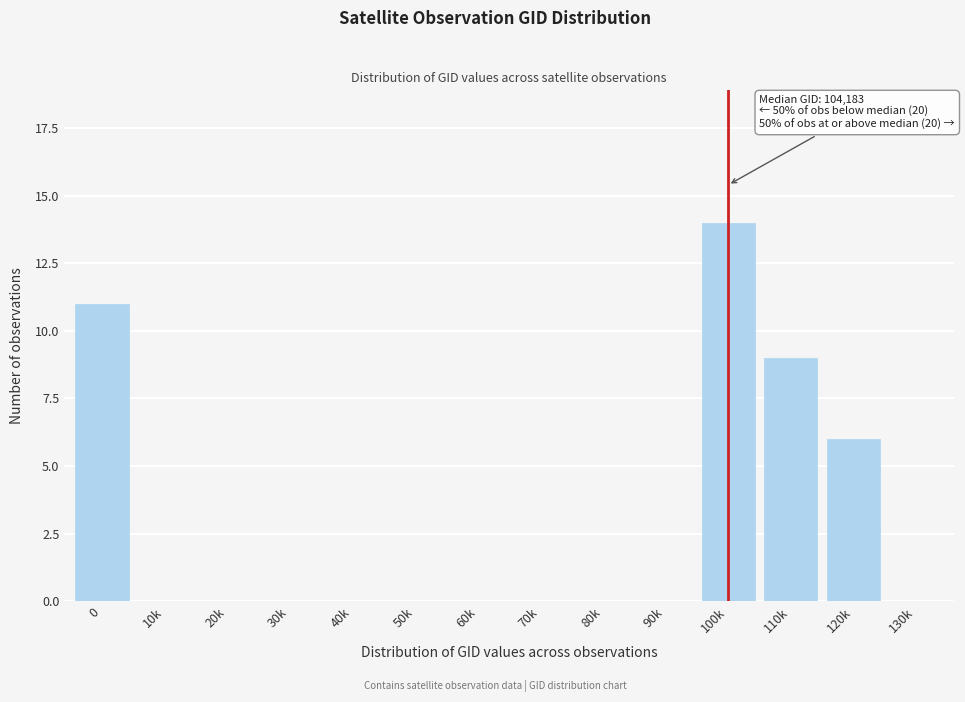

Reading left to right, what are all the values shown in this chart?

0=11	10k=0	20k=0	30k=0	40k=0	50k=0	60k=0	70k=0	80k=0	90k=0	100k=14	110k=9	120k=6	130k=0